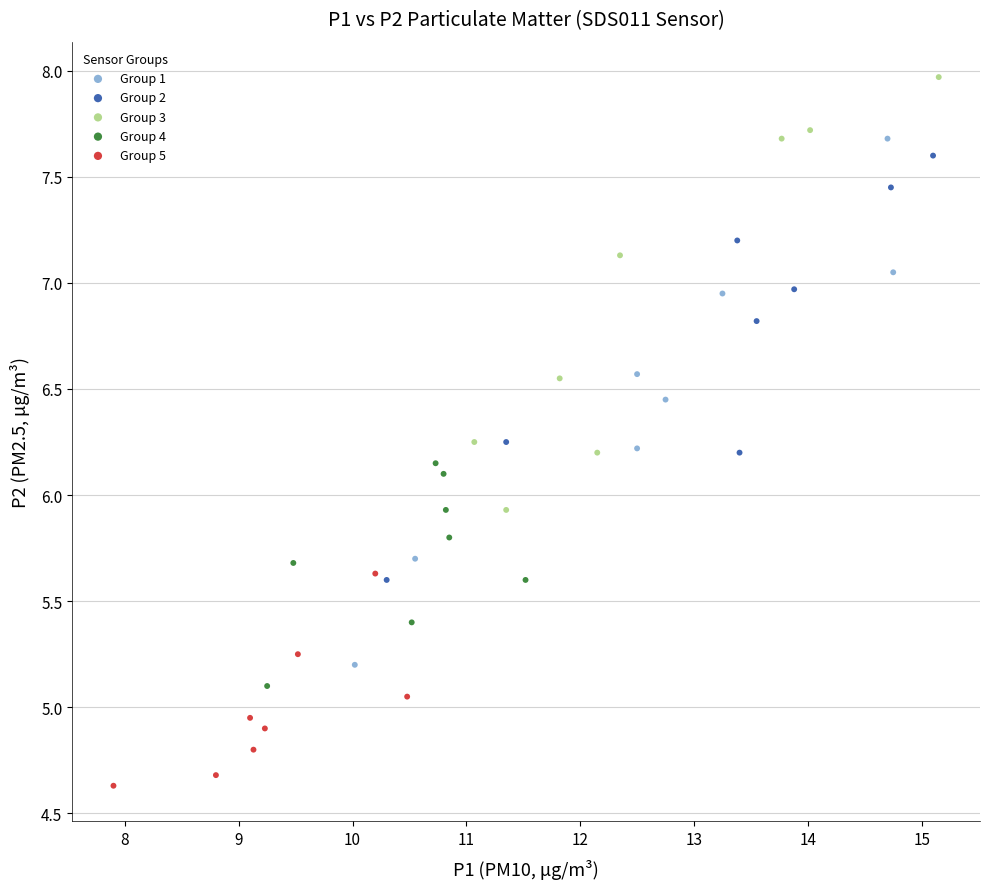

What are all the series names shown in the legend?

Group 1, Group 2, Group 3, Group 4, Group 5